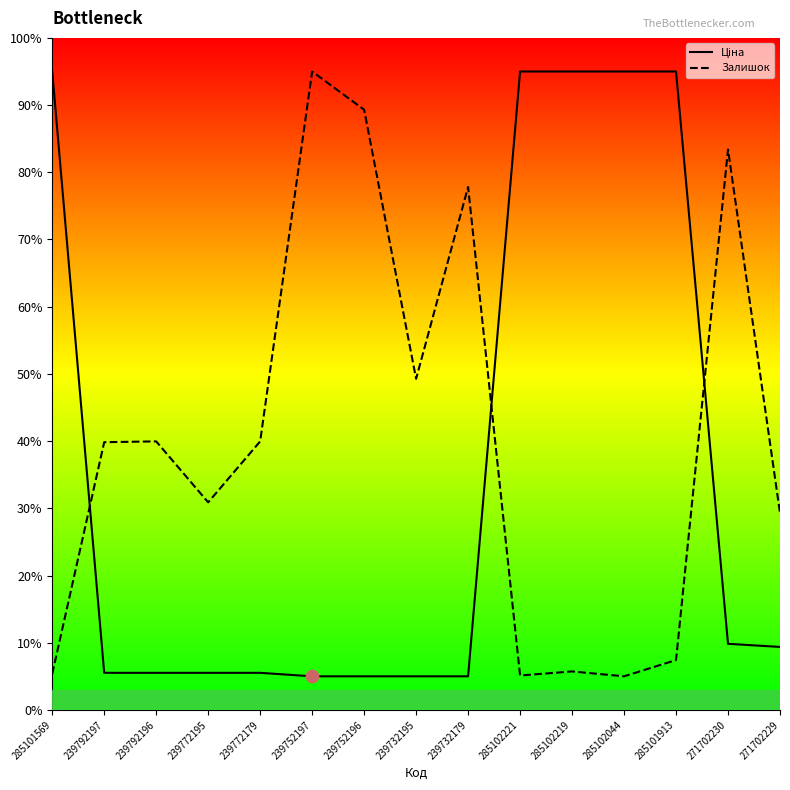

Which series has the largest Y range (max minus min)?

Ціна